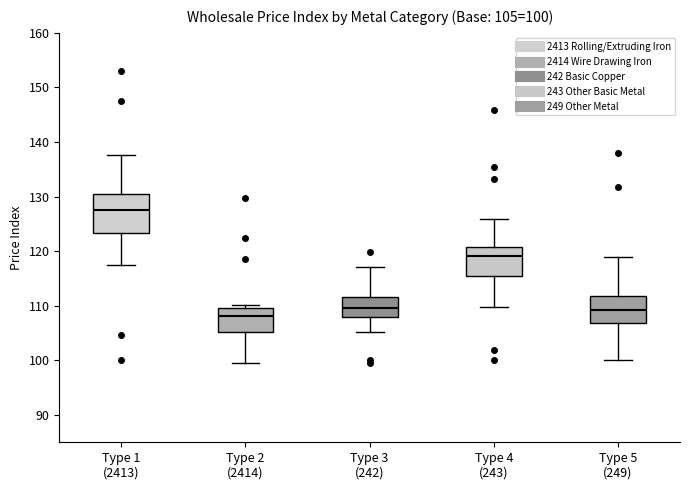

Which box is the tallest, from its lower edge to its upper edge?

Type 1 (2413)